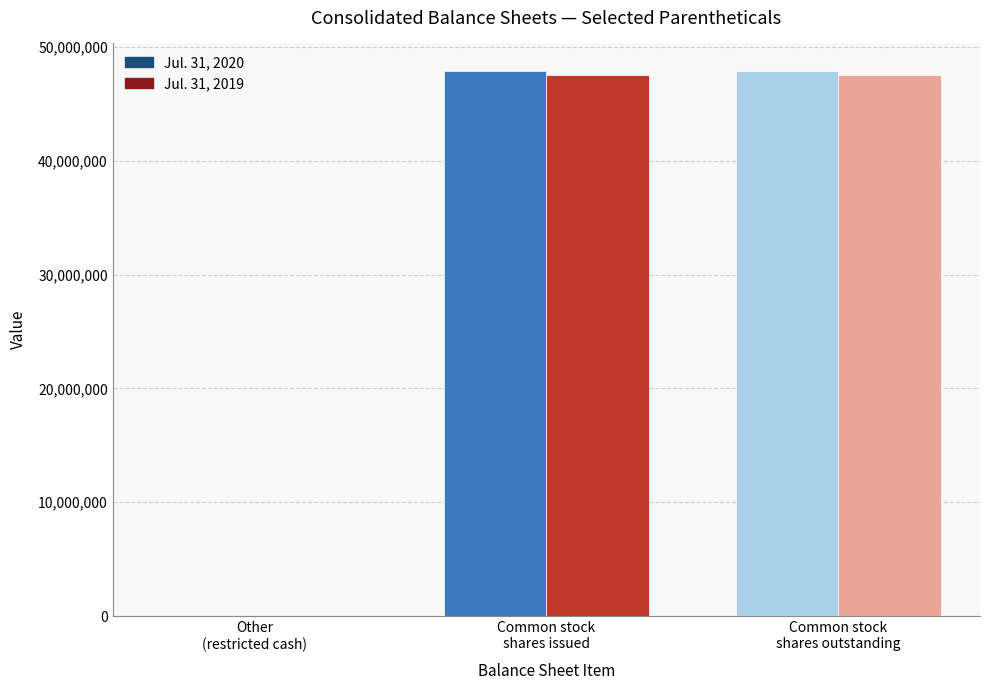

What is the sum of the Jul. 31, 2019 values at Common stock
shares issued and Other
(restricted cash)?

47557557